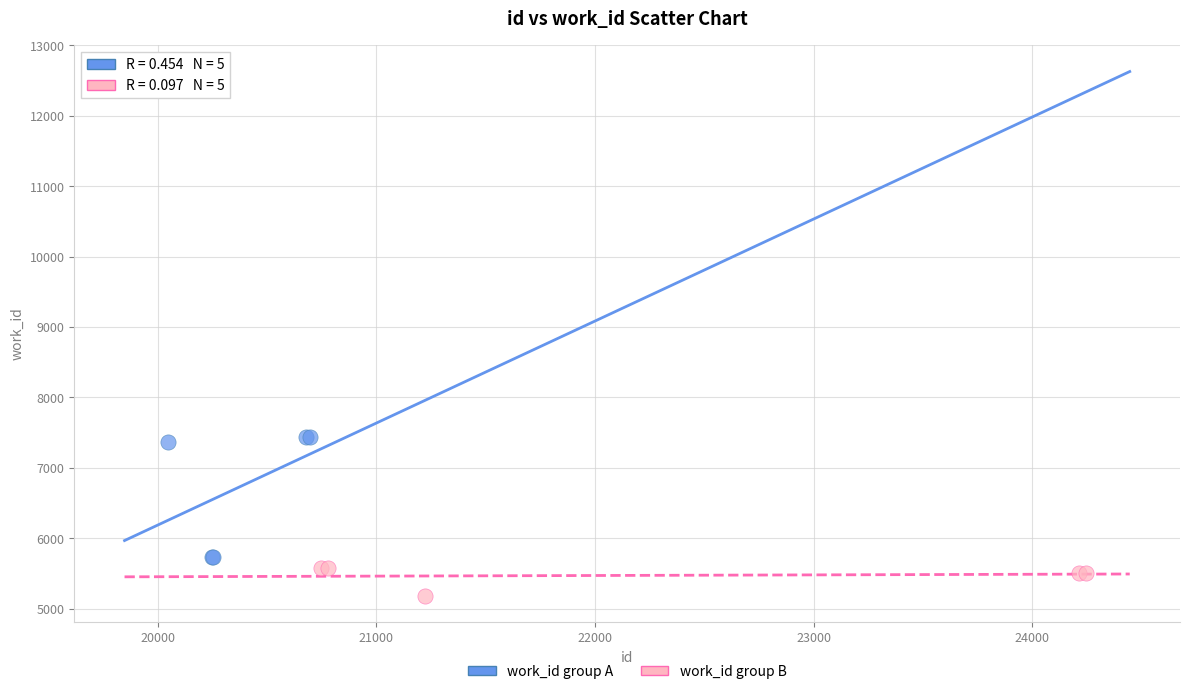

Which series contains the lowest Y value?

work_id group B